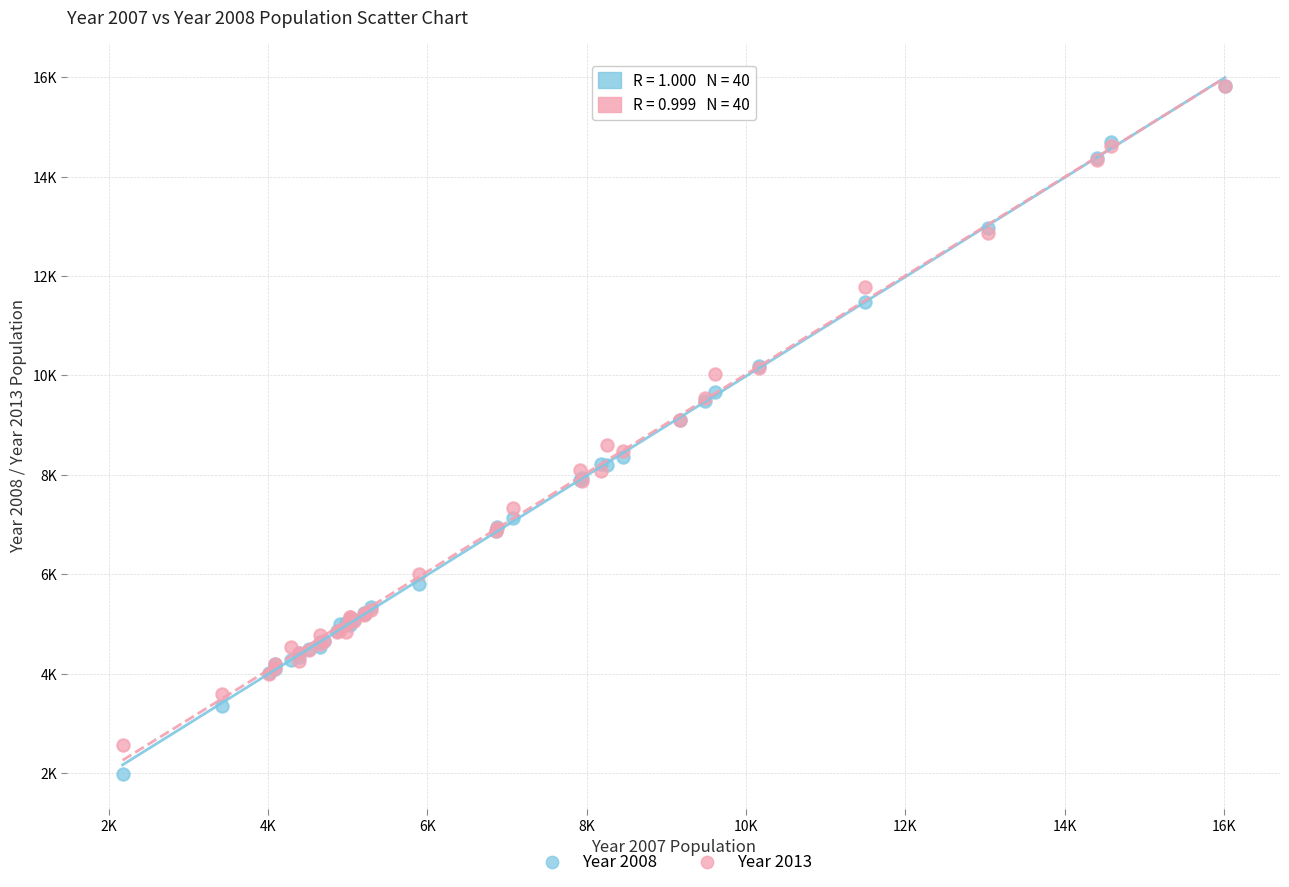

What are all the series names shown in the legend?

Year 2008, Year 2013